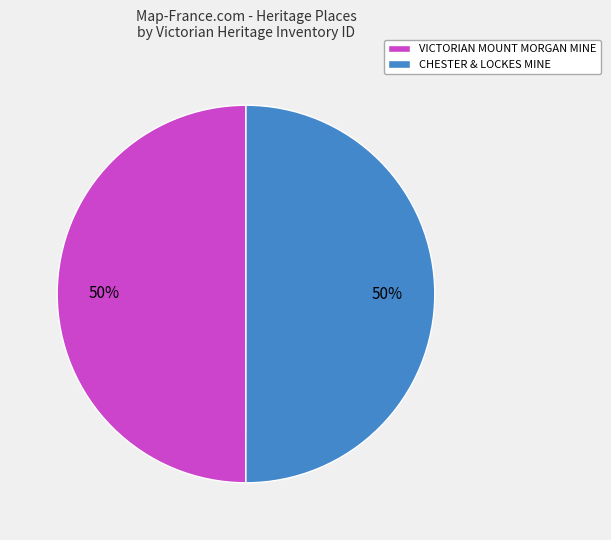

True or false: CHESTER & LOCKES MINE accounts for 50% of the total.

True